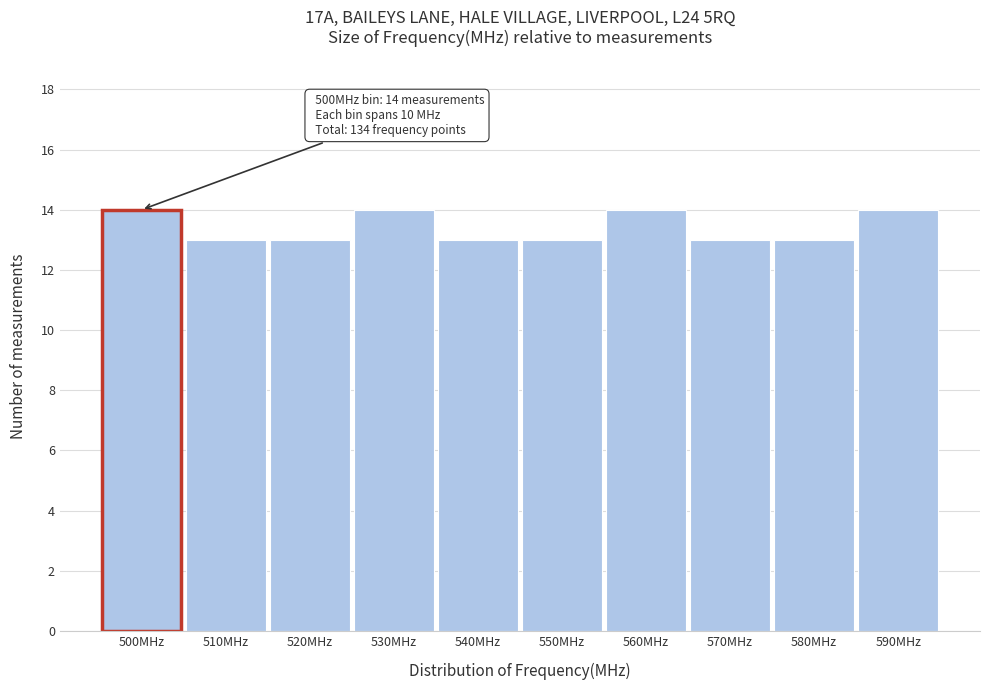

Reading left to right, list all the values displayed in this chart.

500MHz=14	510MHz=13	520MHz=13	530MHz=14	540MHz=13	550MHz=13	560MHz=14	570MHz=13	580MHz=13	590MHz=14